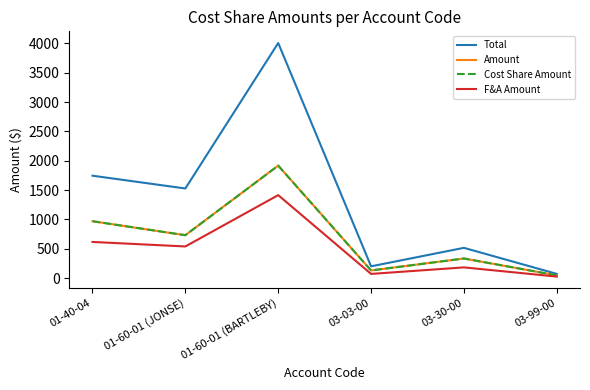

True or false: Cost Share Amount has more than 1 interior local peaks.

True